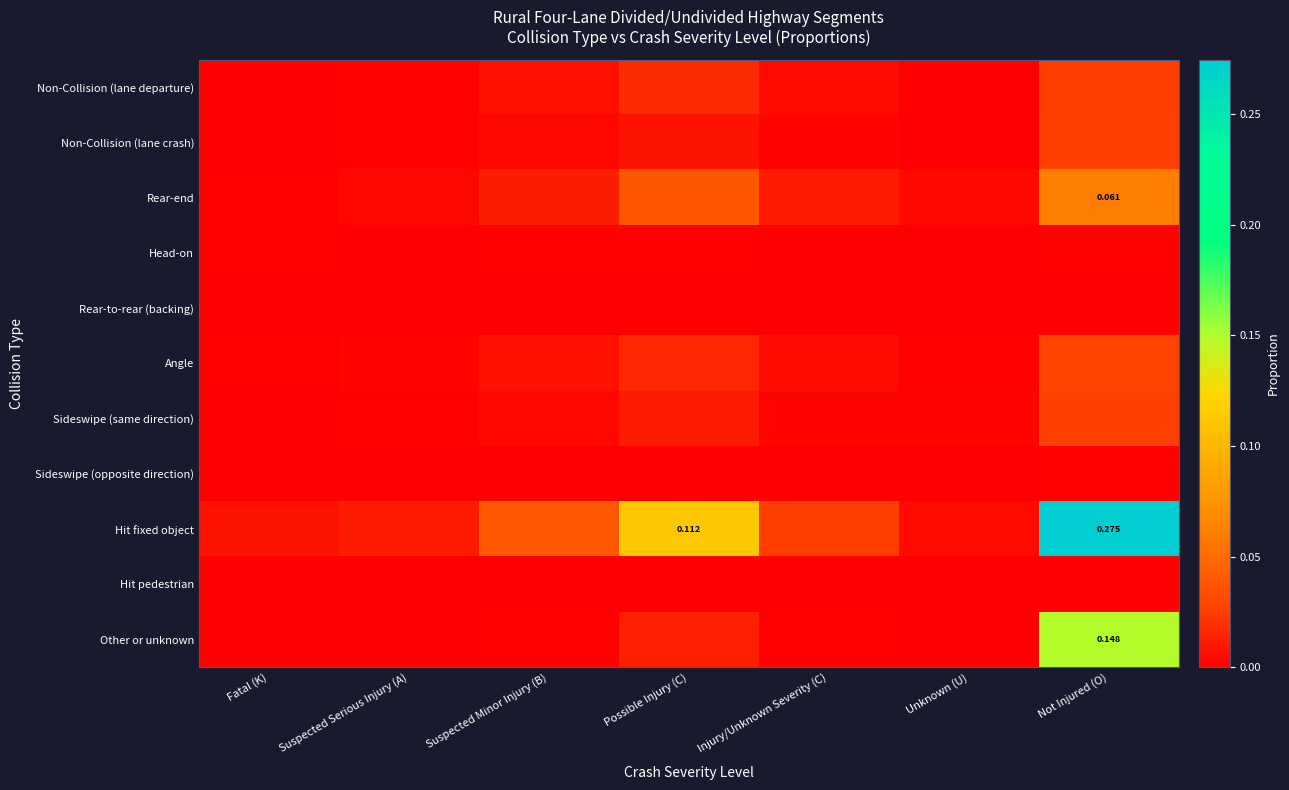

List the series in order of their peak value, lowest first.

Rear-to-rear (backing), Hit pedestrian, Sideswipe (opposite direction), Head-on, Non-Collision (lane departure), Sideswipe (same direction), Non-Collision (lane crash), Angle, Rear-end, Other or unknown, Hit fixed object